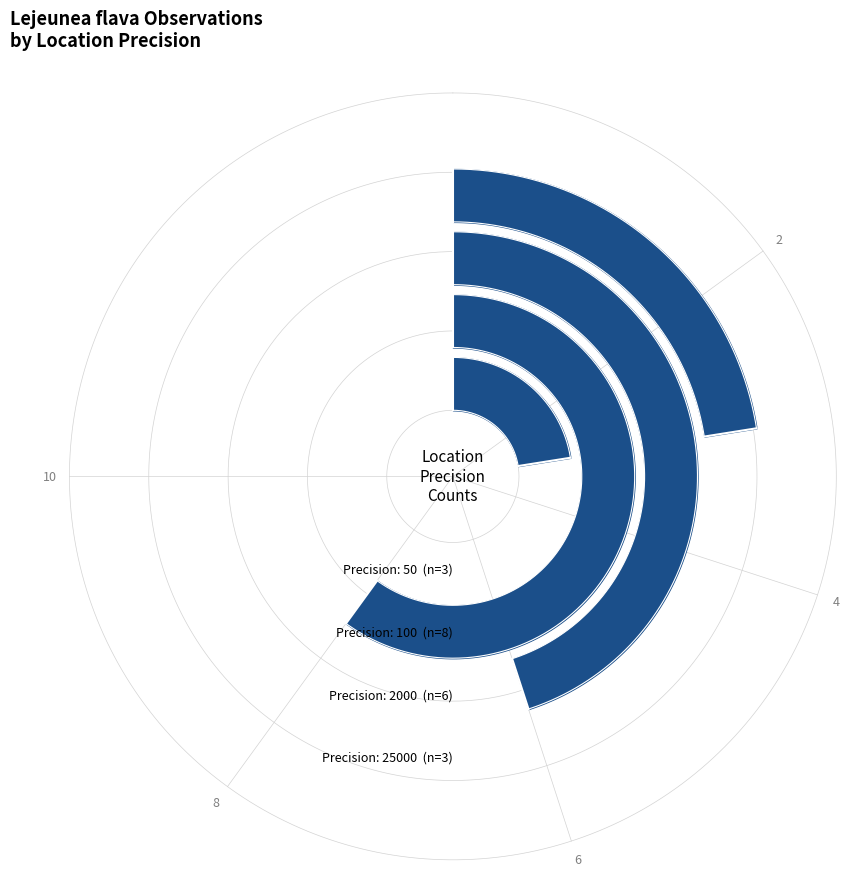

List the labels in order of value, smallest first.

50, 25000, 2000, 100